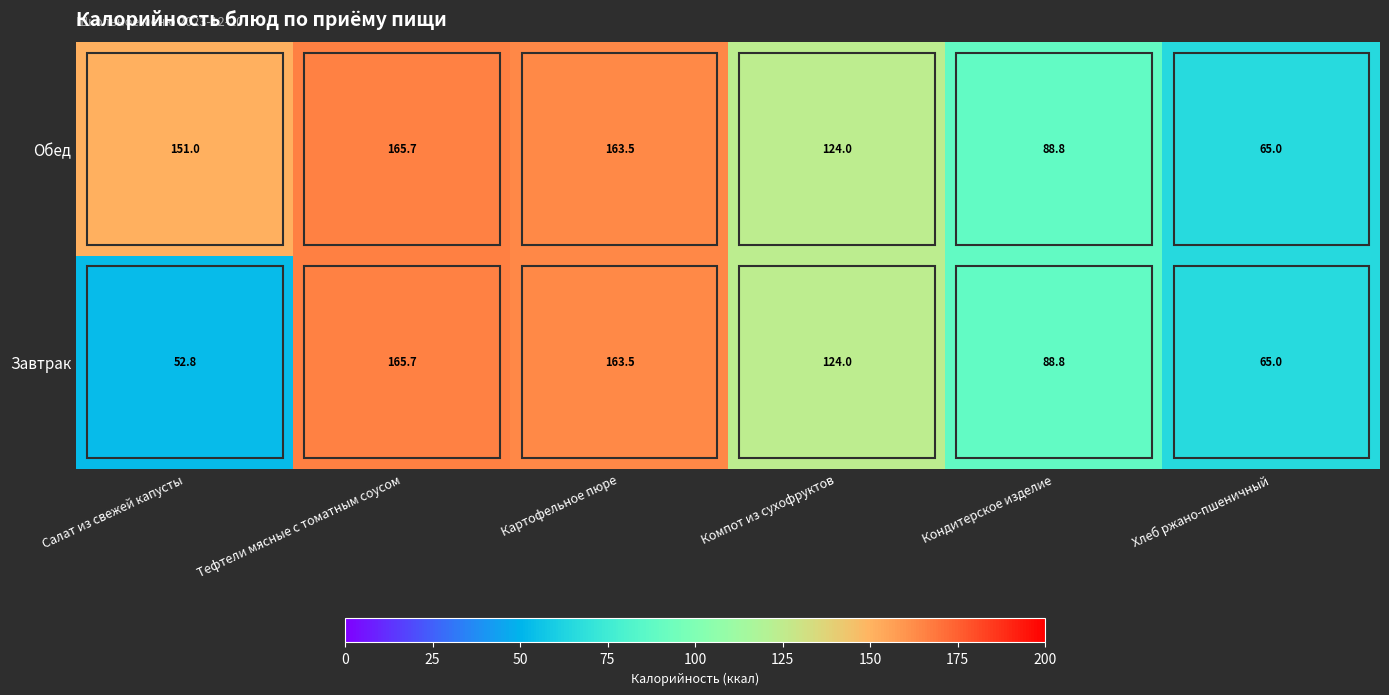

The Завтрак series shows 124.0 at Компот из сухофруктов. True or false?

True